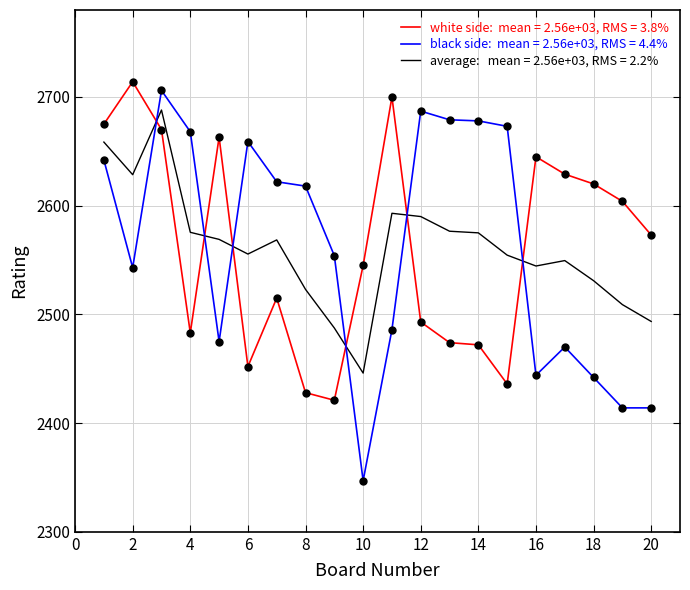

What is the maximum value shown in the chart?

2714.0